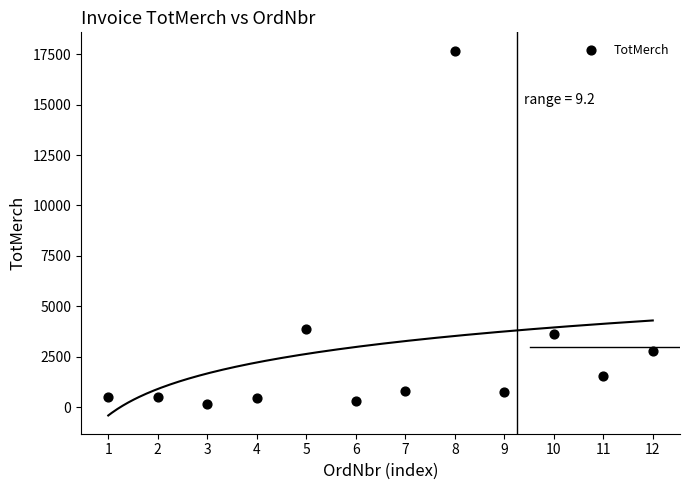

What Y value in the scatter plot is closest to 8922?

3899.6